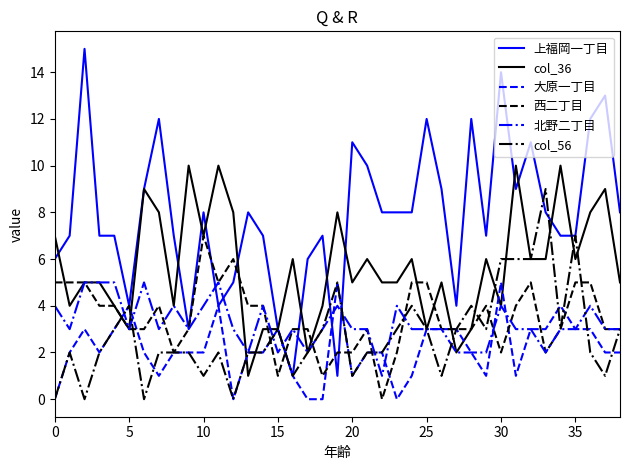

Which series has the widest spread of values?

上福岡一丁目